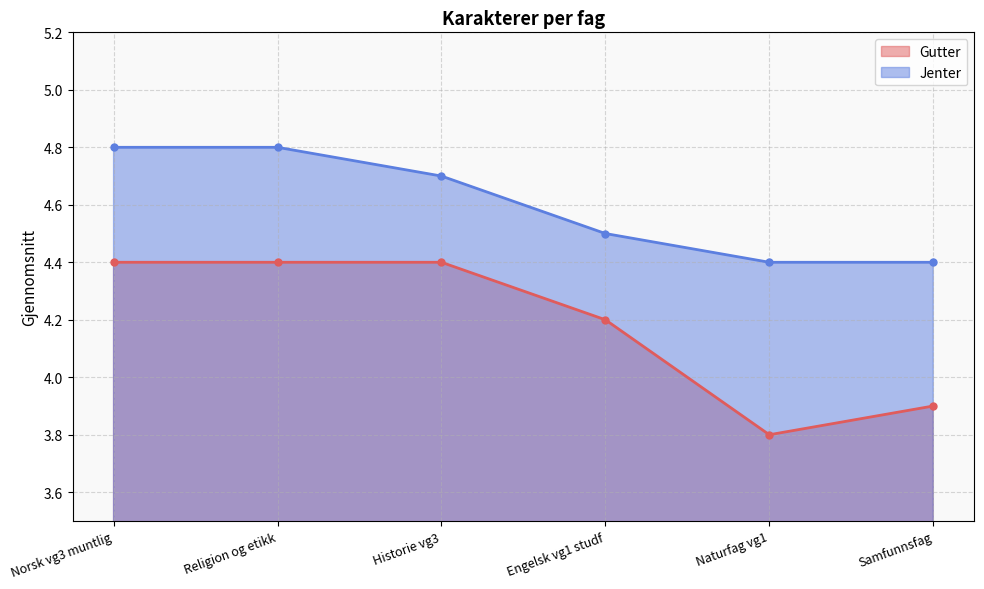

Which category has the highest value across all series?

Norsk vg3 muntlig